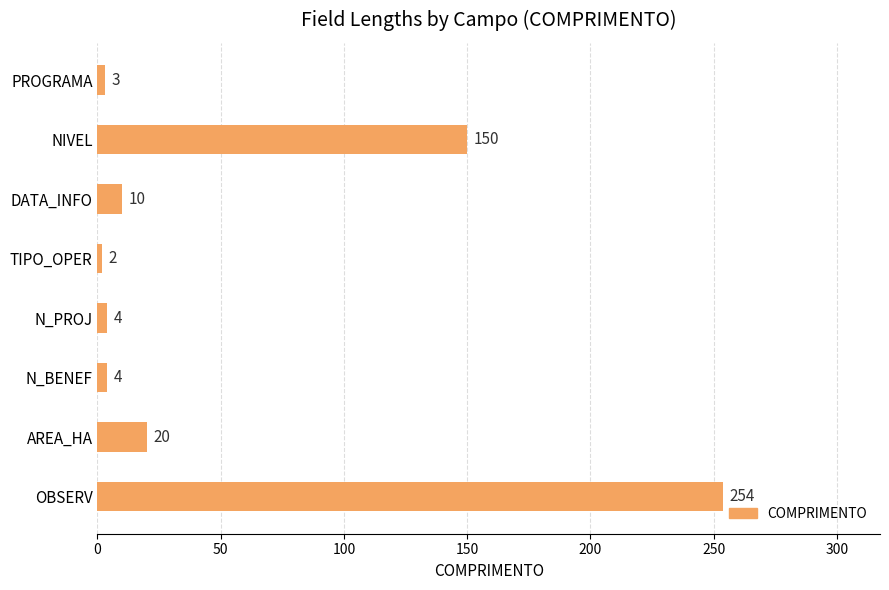

Does the chart contain stacked bars?

No